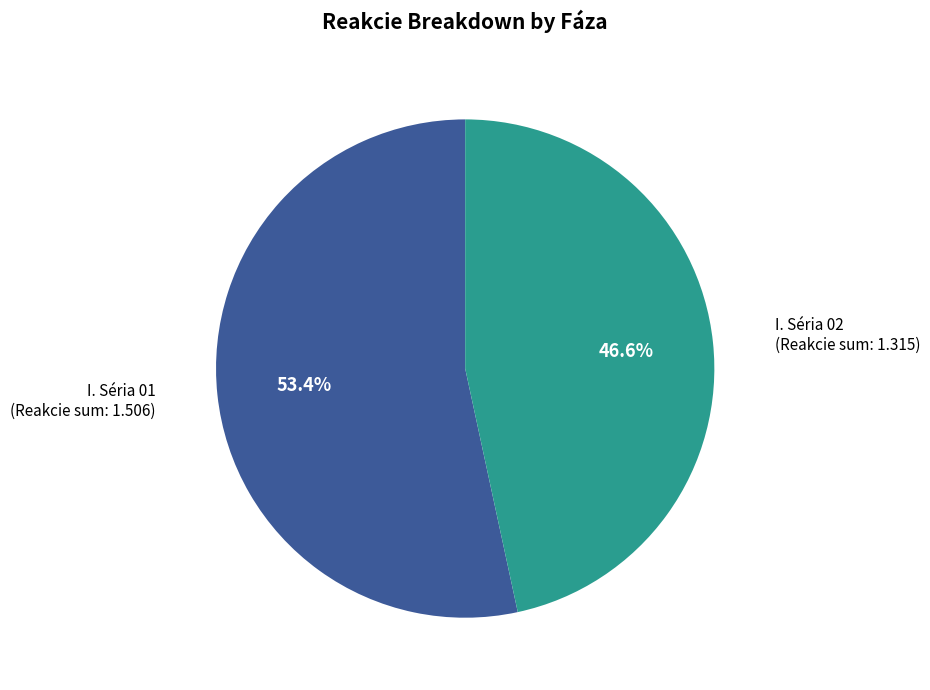

Do I. Séria 02 and I. Séria 01 together represent more than half of the pie?

Yes